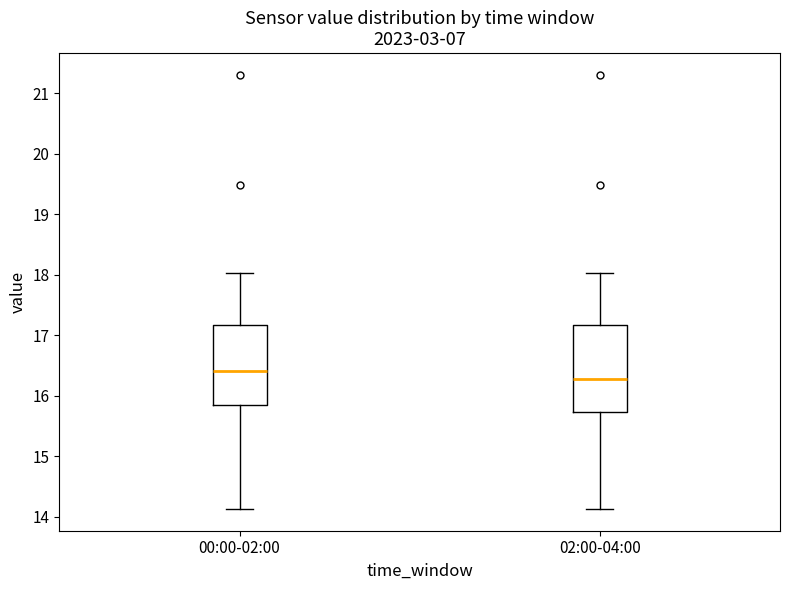

Which box's median line is the lowest?

02:00-04:00